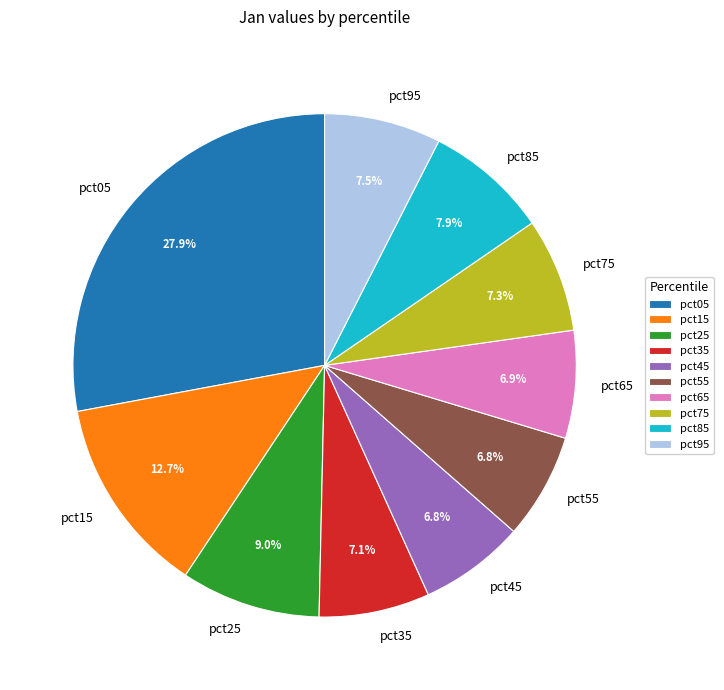

Do pct35 and pct75 together represent more than half of the pie?

No